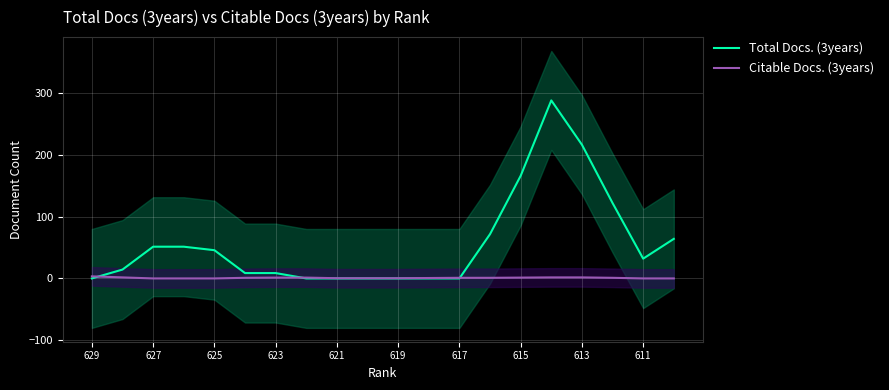

What are all the series names shown in the legend?

Total Docs. (3years), Citable Docs. (3years)